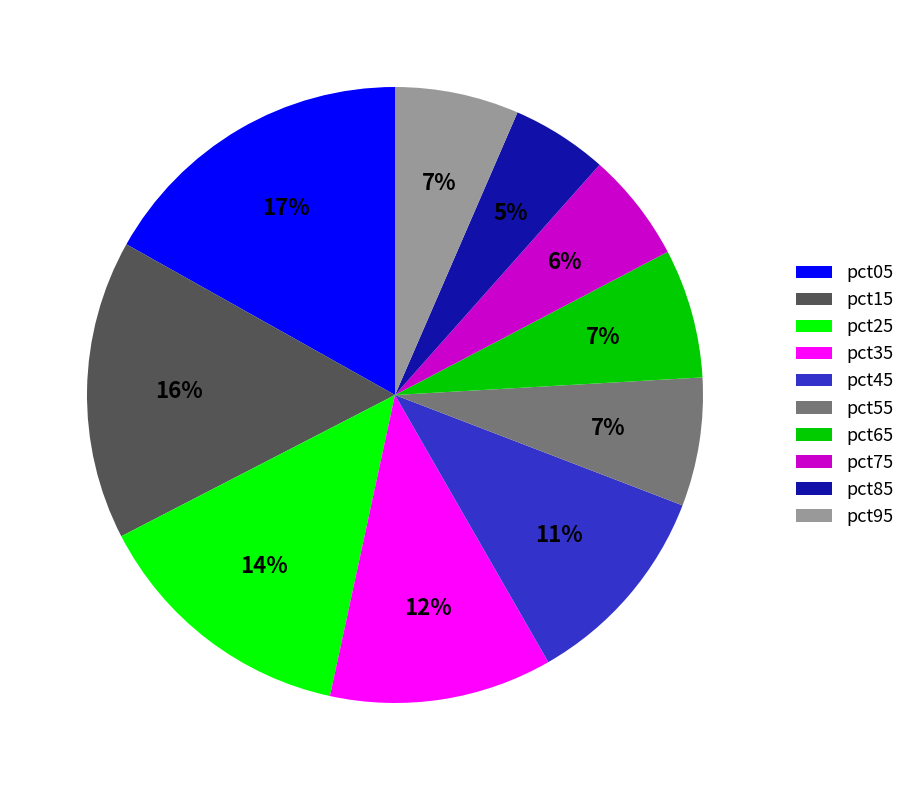

The pct55 slice represents 14% of the pie. True or false?

False